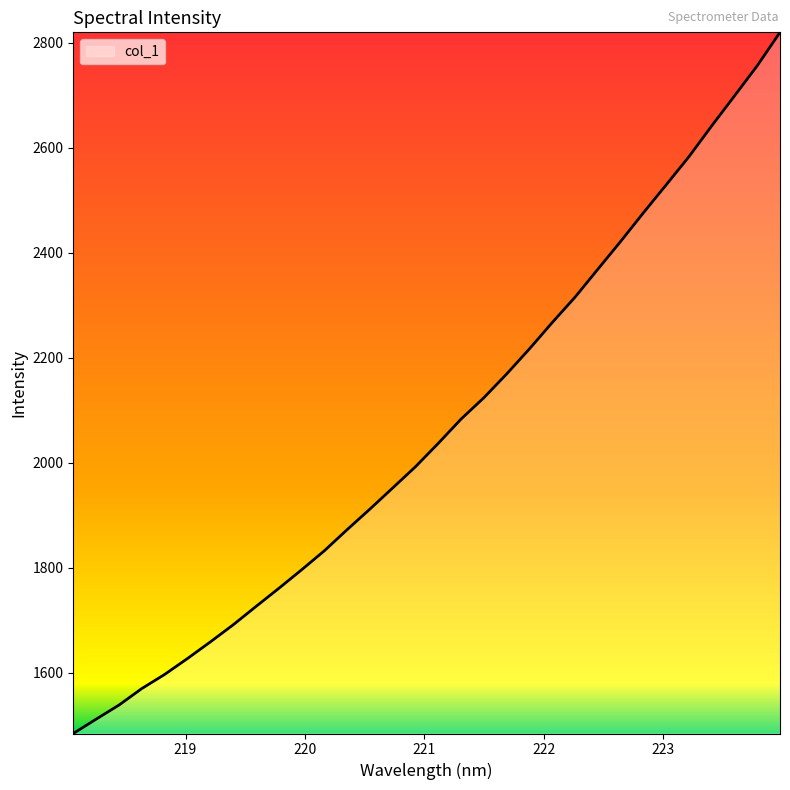

What is the minimum value shown in the chart?

1484.3